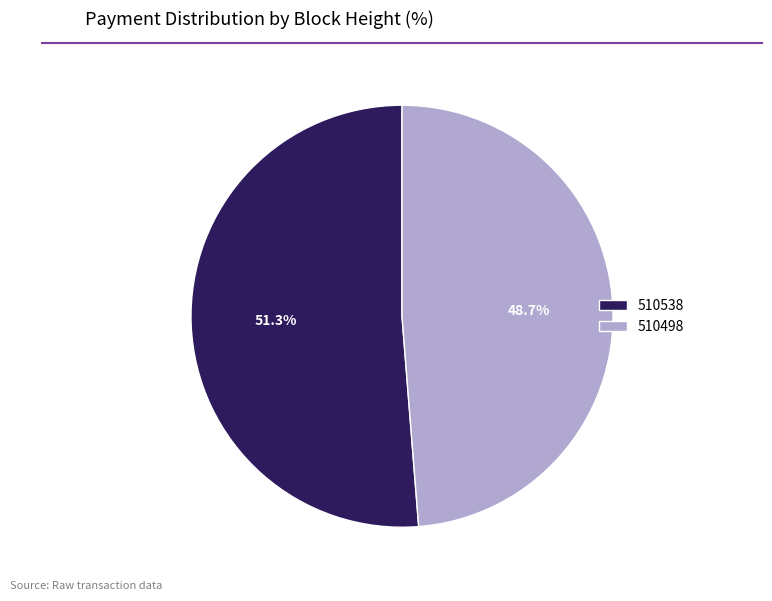

To the nearest percent, what portion does 510498 represent?

49%